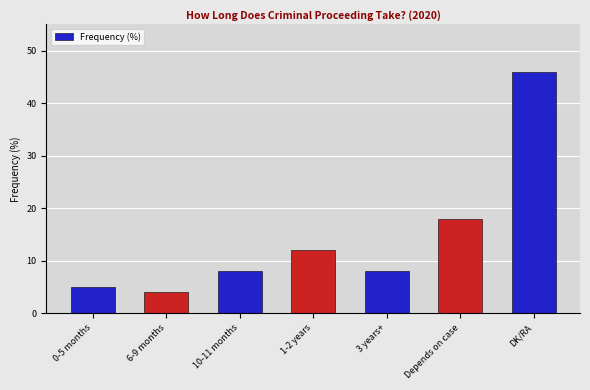

What is the difference between the maximum and minimum values?

42